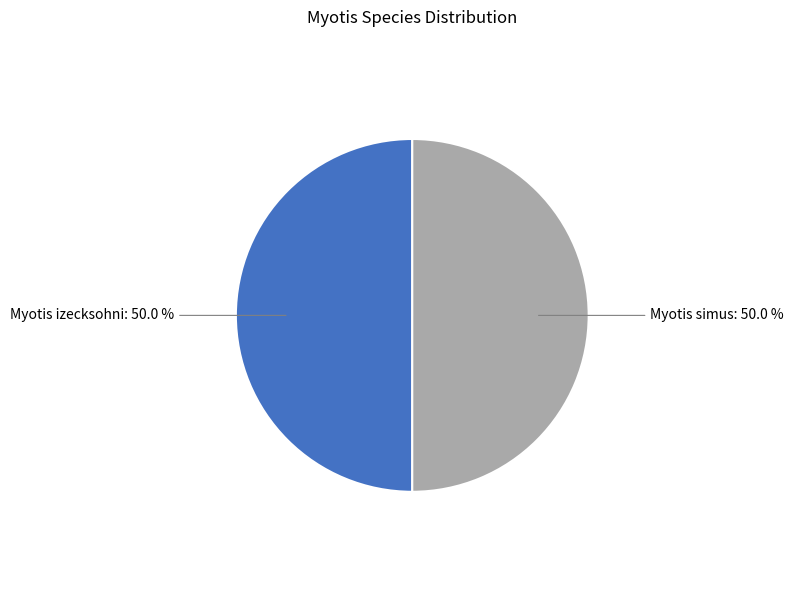

Approximately how many times larger is the value at Myotis izecksohni compared to Myotis simus?

1.0